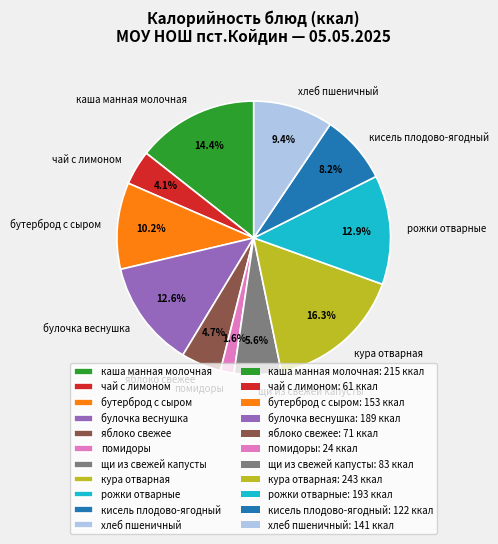

Between хлеб пшеничный and бутерброд с сыром, which is larger?

бутерброд с сыром